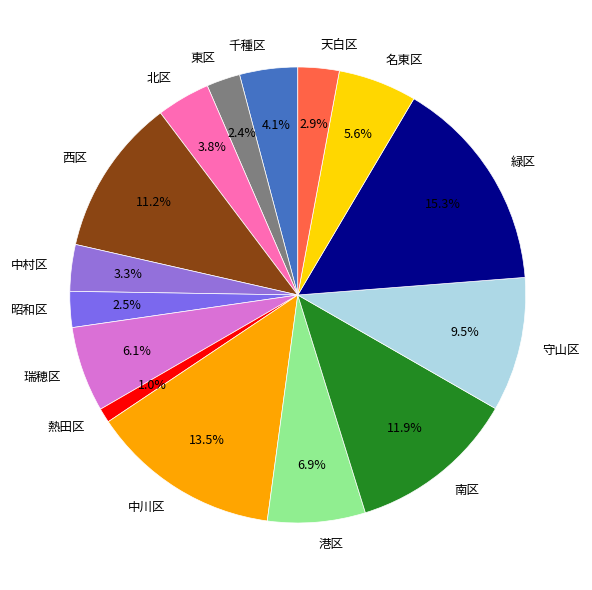

Is there any slice that represents more than half of the pie?

No